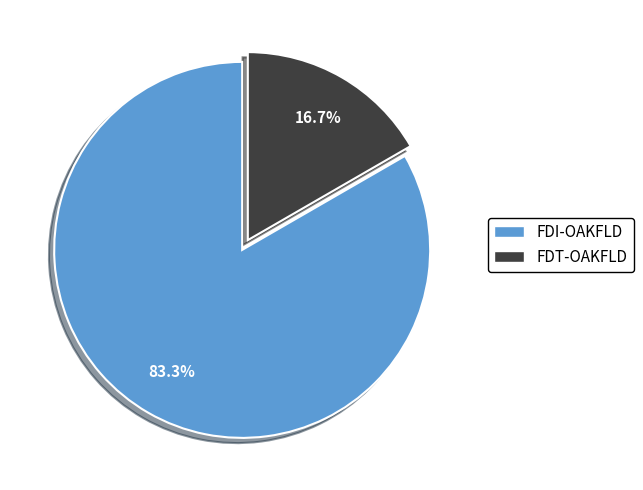

Is there a majority slice in this chart?

Yes